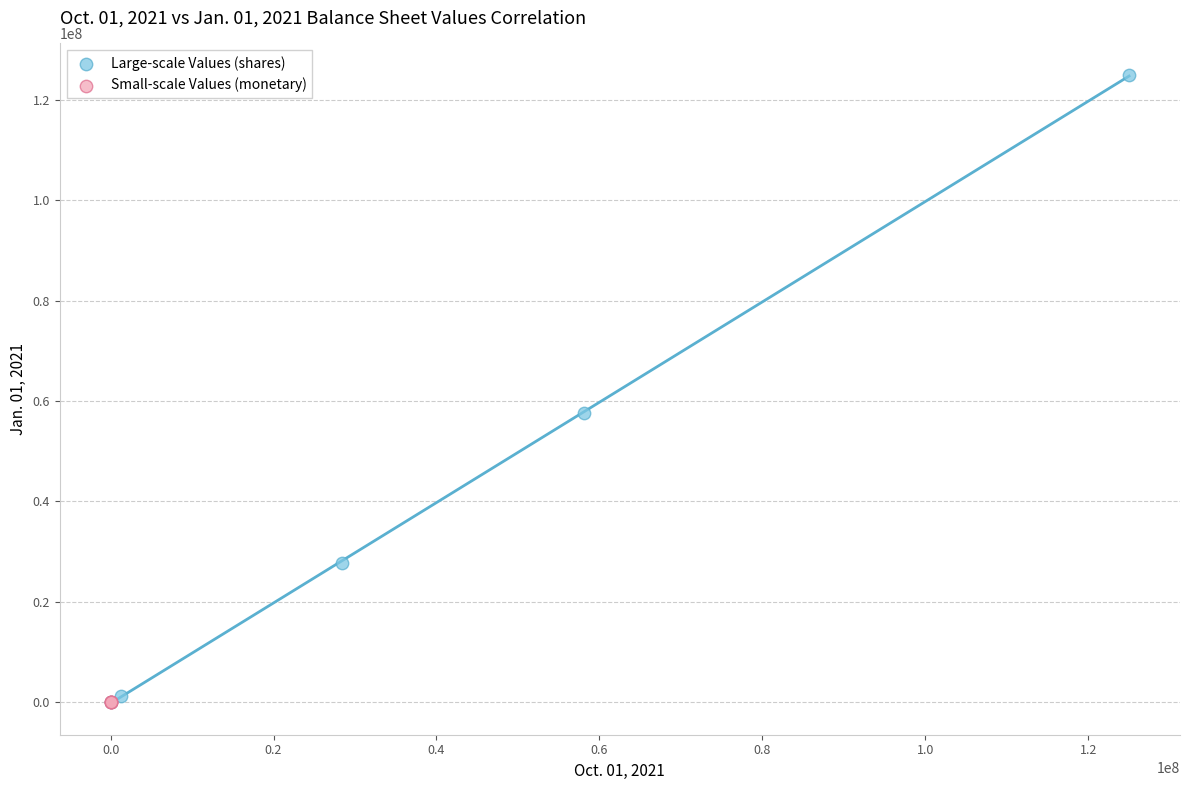

Which series has the widest spread of Y values?

Large-scale Values (shares)